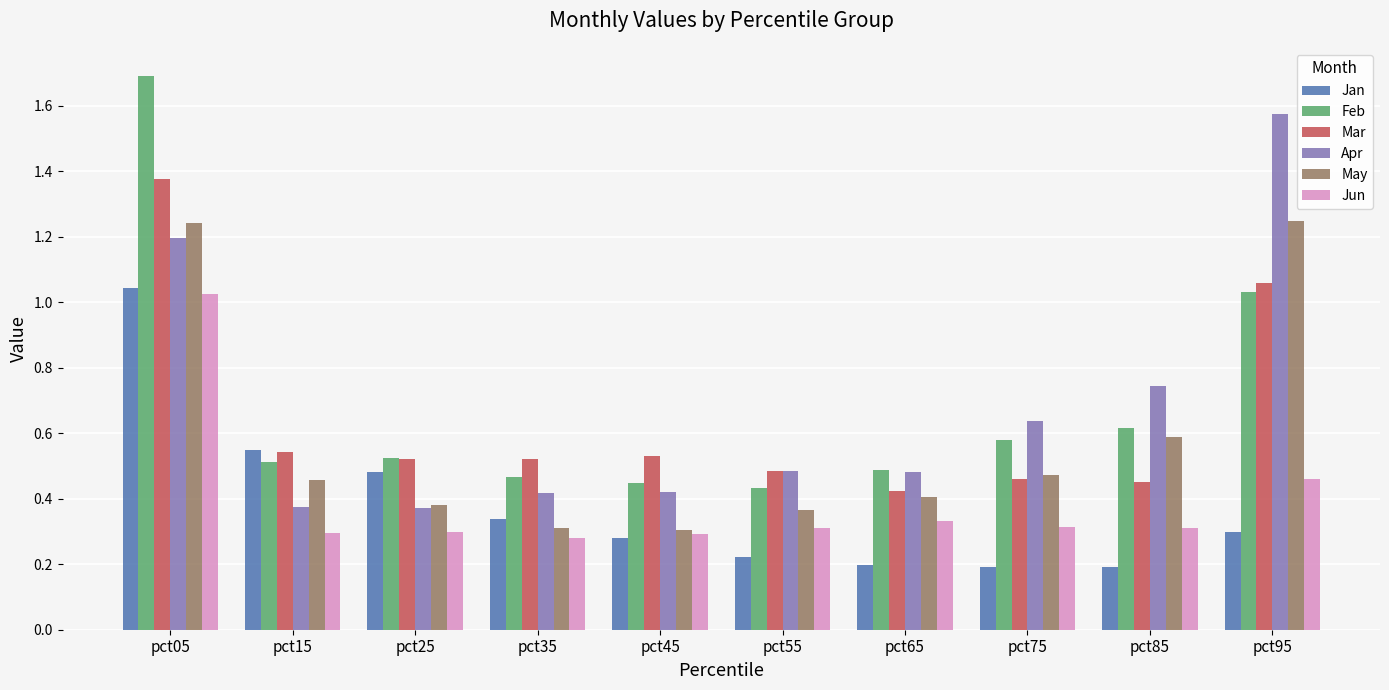

Does the chart contain any negative values?

No